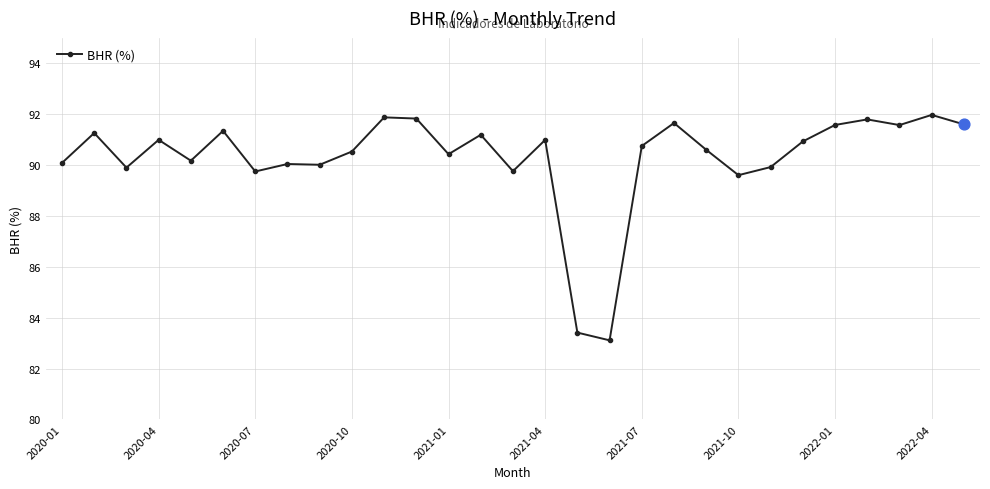

What is the value of the 10th point from the left?

90.5